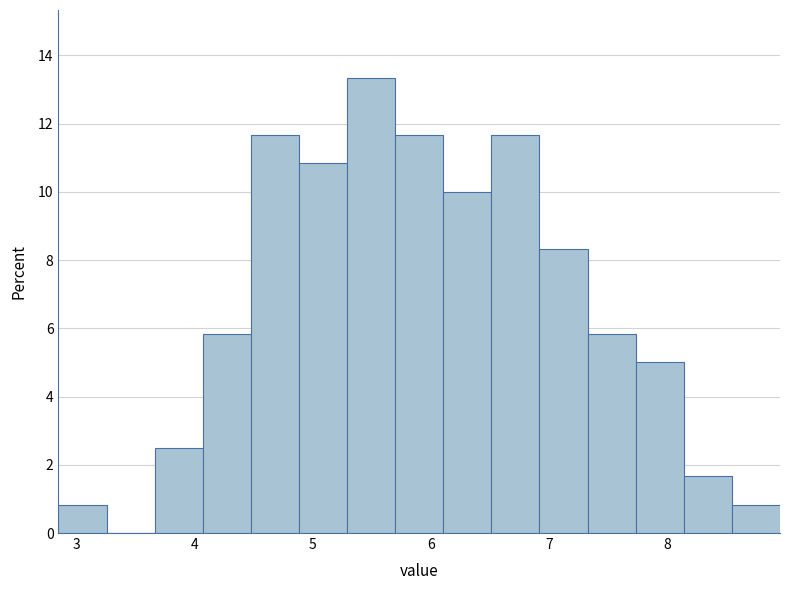

Reading left to right, transcribe this chart: for each bar, give the range it covers on the x-axis and its height. Neither the bar edges nor the heights are printed on the chart, so give them approximately, as read against the axes.

2.9 to 3.3: 0.8
3.3 to 3.7: 0
3.7 to 4.1: 2.6
4.1 to 4.5: 5.8
4.5 to 4.9: 11.6
4.9 to 5.3: 10.8
5.3 to 5.7: 13.4
5.7 to 6.1: 11.6
6.1 to 6.5: 10.0
6.5 to 6.9: 11.6
6.9 to 7.3: 8.4
7.3 to 7.7: 5.8
7.7 to 8.1: 5.0
8.1 to 8.5: 1.6
8.5 to 9.0: 0.8